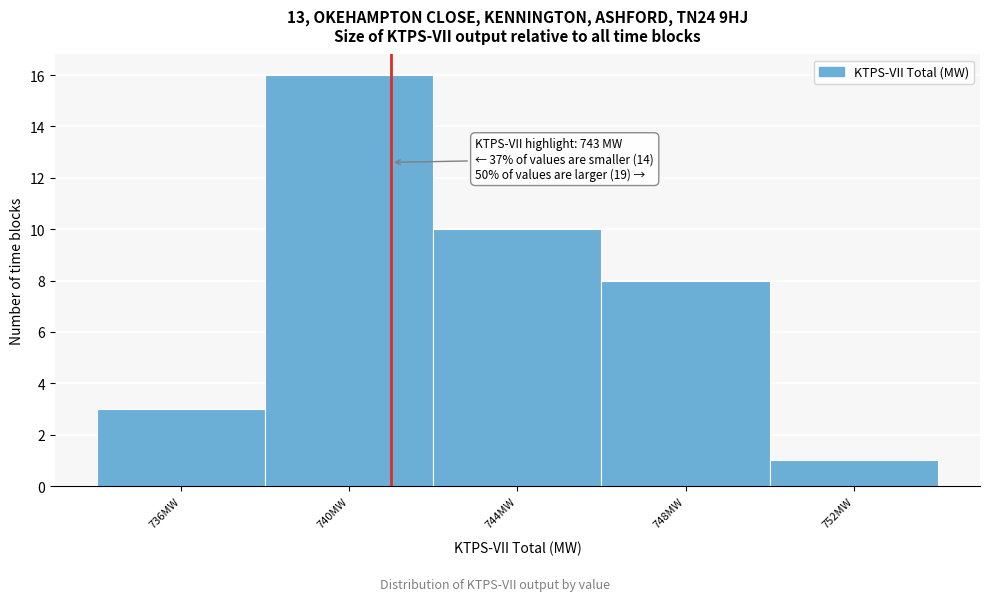

Reading right to left, transcribe all the data shown in this chart.

1	8	10	16	3